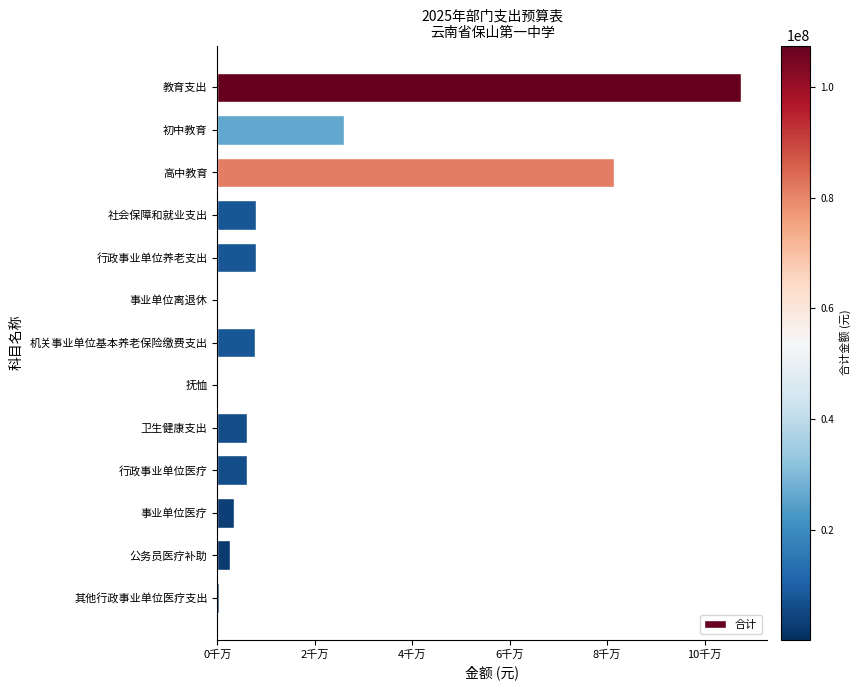

What is the minimum value shown in the chart?

125160